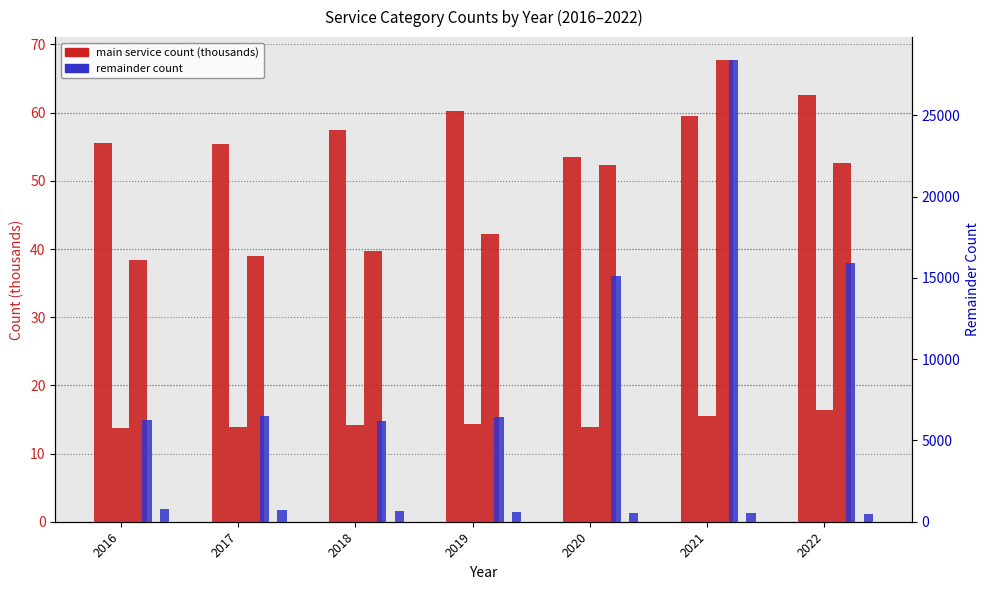

Which category has the highest value across all series?

2021